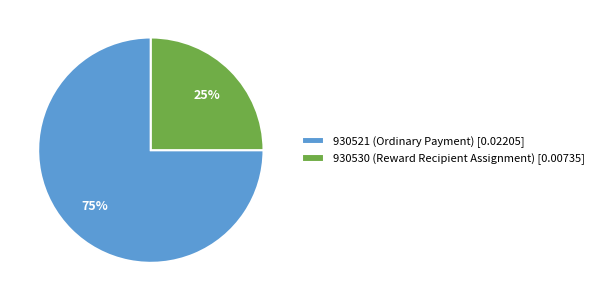

The 930530 (Reward Recipient Assignment) slice represents 13% of the pie. True or false?

False